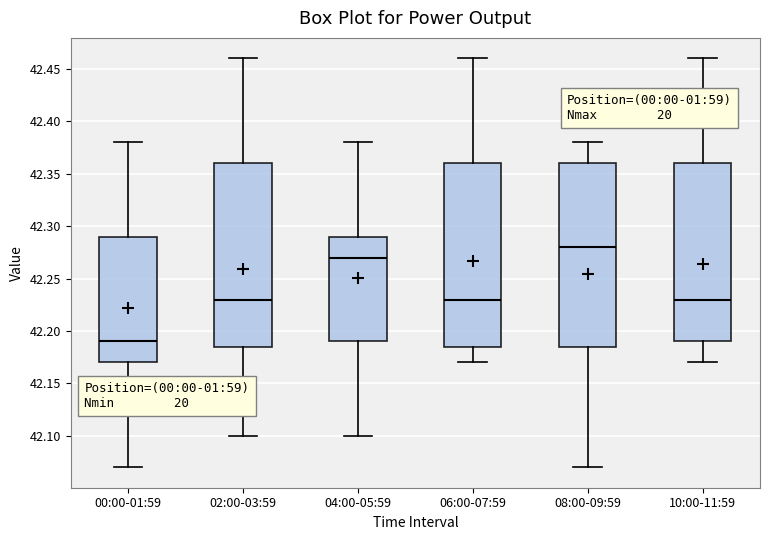

Where does the median line of the box for 08:00-09:59 sit on the y-axis? The values are not printed on the chart, so give them approximately, as read against the axis.

42.280